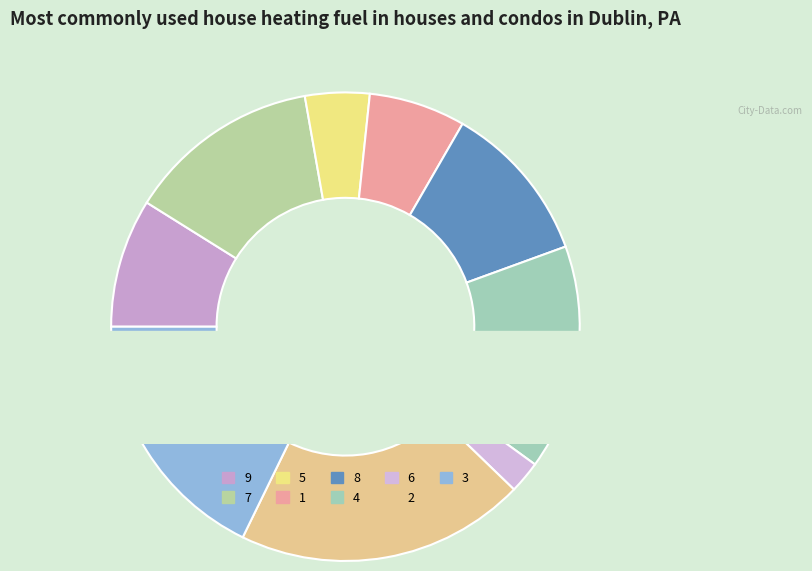

To the nearest percent, what percentage of the pie is 9?

9%